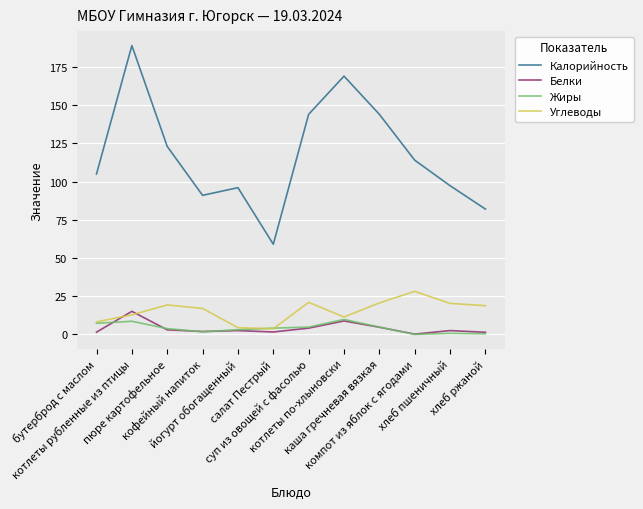

Is it true that Калорийность equals 54.2 at бутерброд с маслом?

False